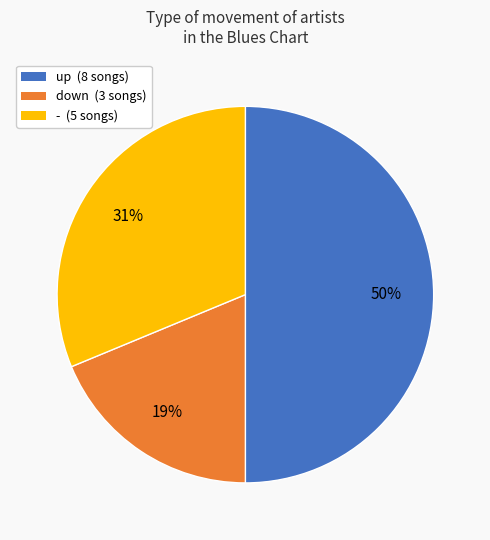

Does - account for over 50% of the chart?

No